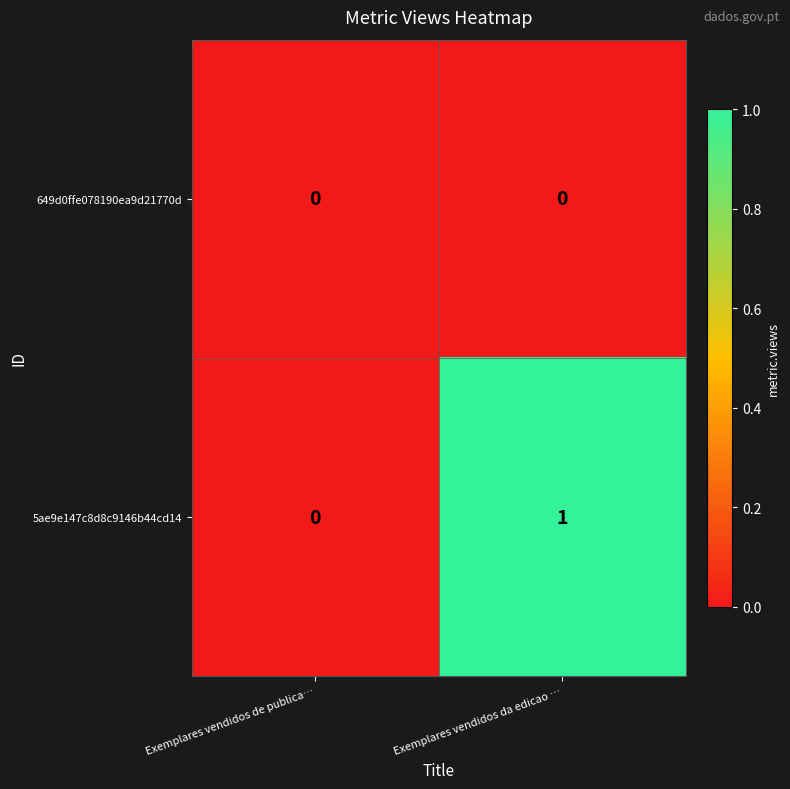

What is the total value across all series at Exemplares vendidos da edicao …?

1